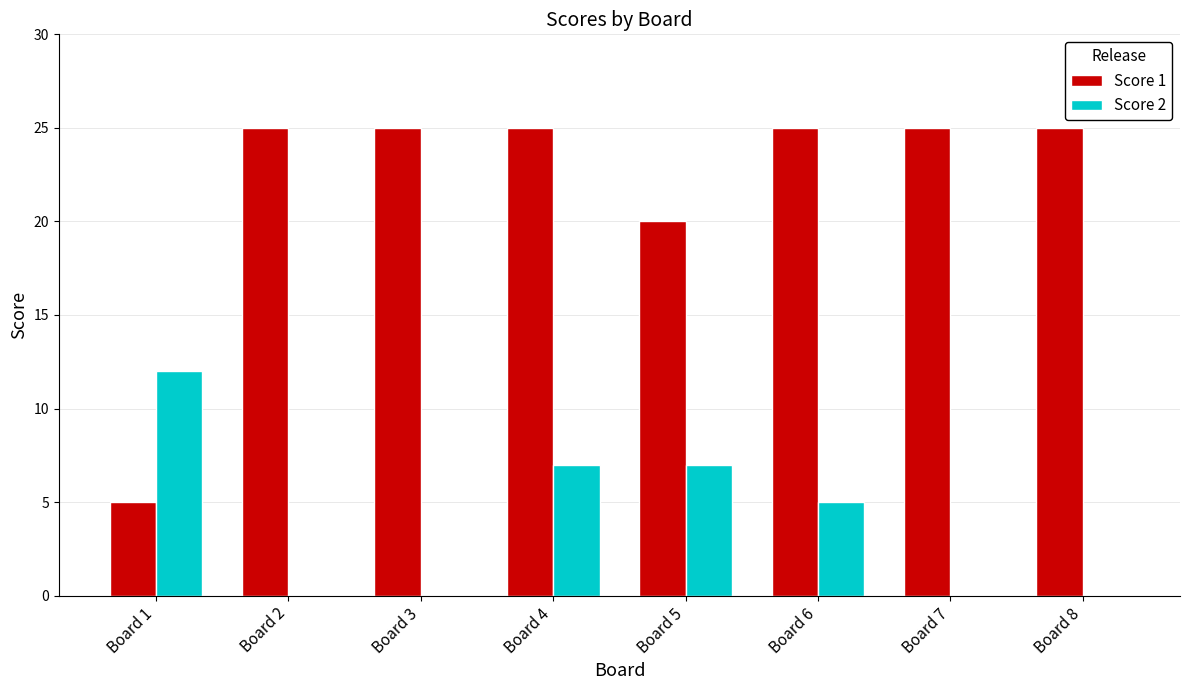

What is the highest value of the Score 2 series?

12